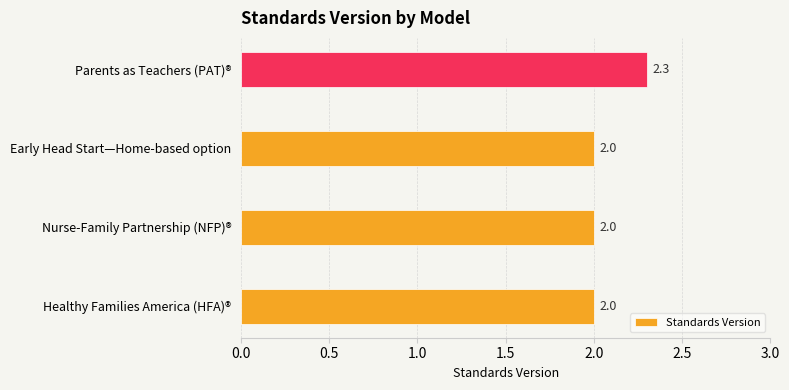

What is the difference between the maximum and minimum values?

0.3